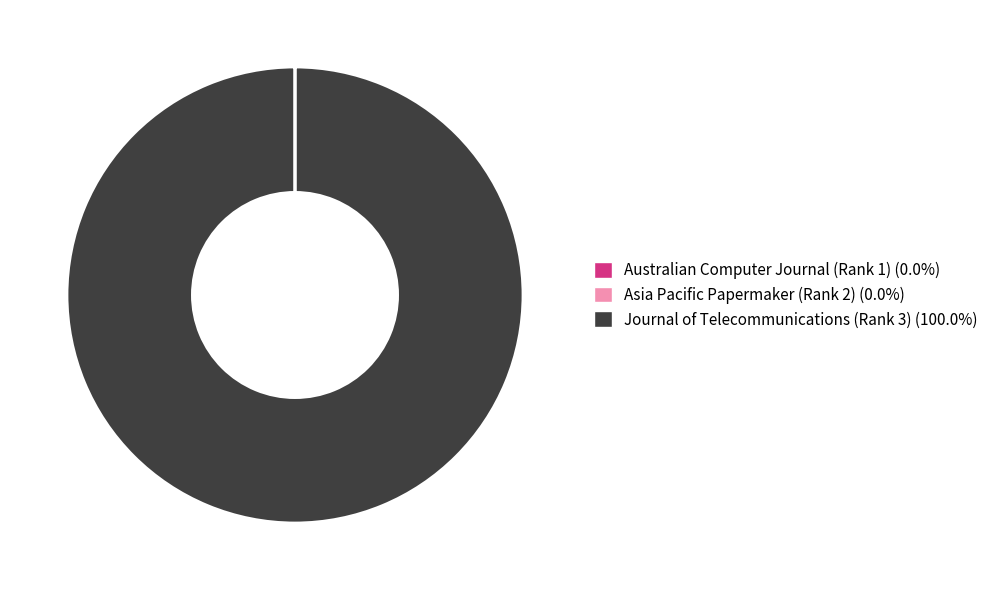

True or false: Journal of Telecommunications (Rank 3) accounts for 95% of the total.

False